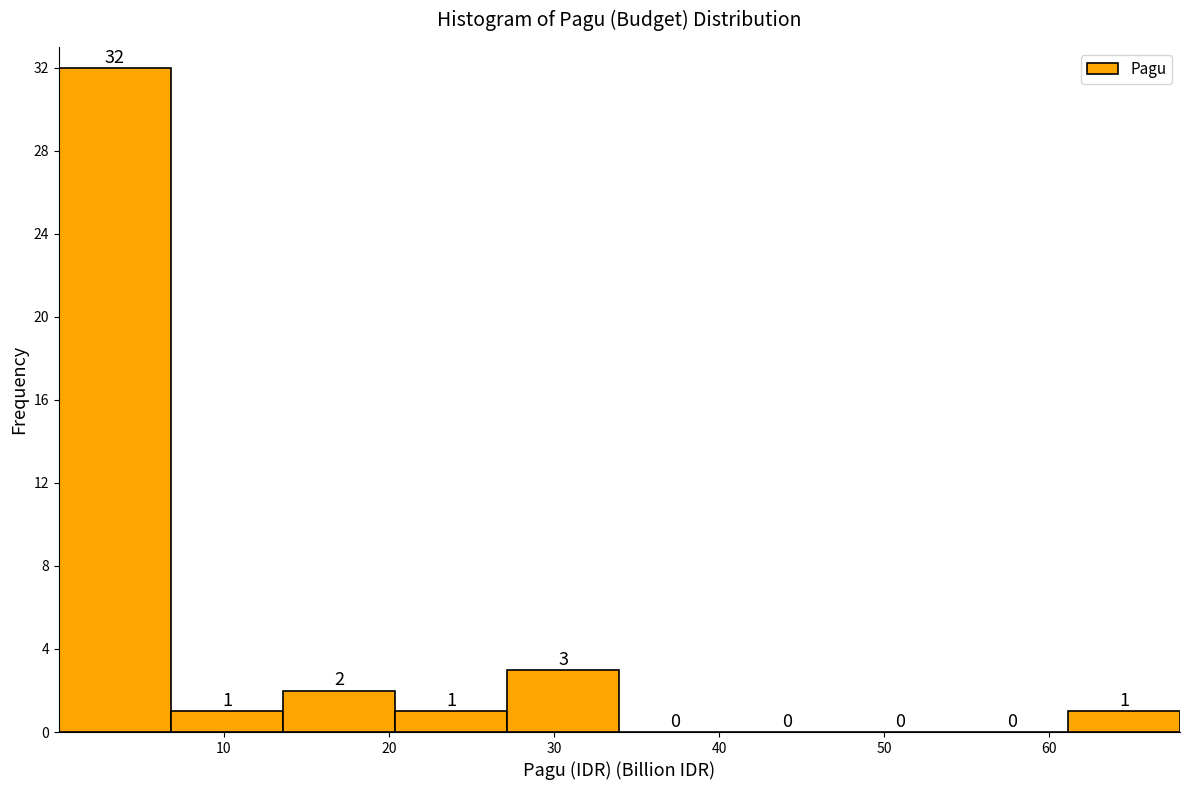

Reading left to right, transcribe this chart: for each bar, give the range it covers on the x-axis and its height. The bar edges are not printed on the chart, so give them approximately, as read against the axis.

0 to 7: 32
7 to 14: 1
14 to 20: 2
20 to 27: 1
27 to 34: 3
34 to 41: 0
41 to 48: 0
48 to 54: 0
54 to 61: 0
61 to 68: 1